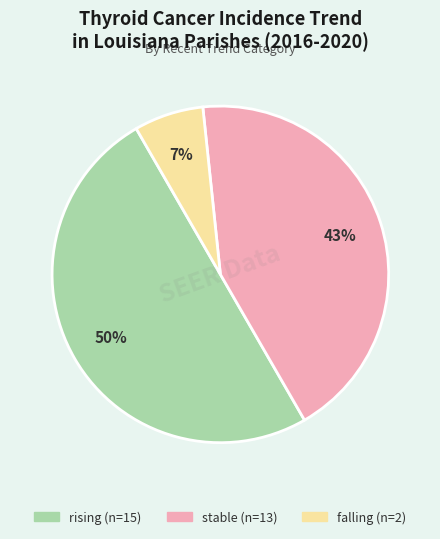

True or false: falling accounts for 21% of the total.

False